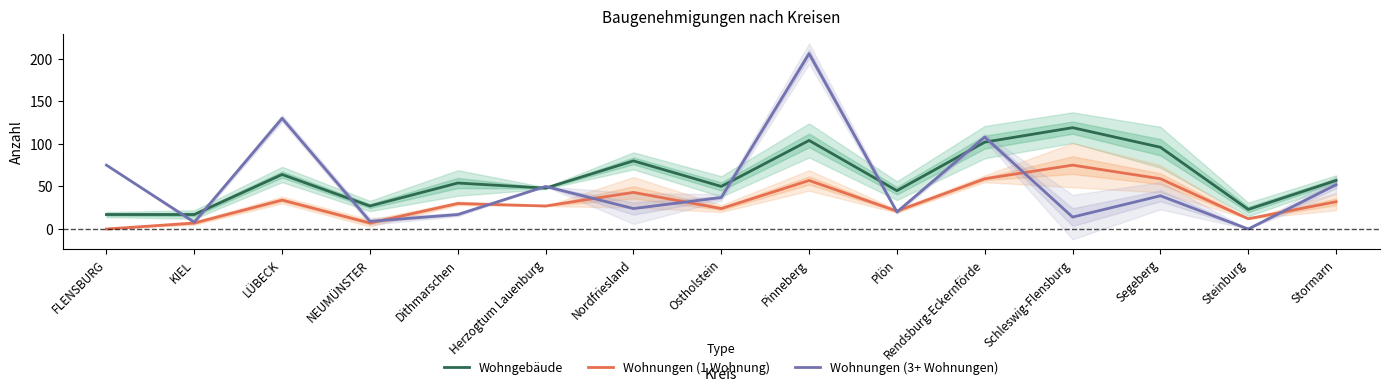

Reading right to left, extract all data points from this chart.

Wohngebäude: Stormarn=57	Steinburg=23	Segeberg=96	Schleswig-Flensburg=119	Rendsburg-Eckernförde=102	Plön=45	Pinneberg=104	Ostholstein=50	Nordfriesland=80	Herzogtum Lauenburg=48	Dithmarschen=54	NEUMÜNSTER=27	LÜBECK=64	KIEL=17	FLENSBURG=17
Wohnungen (1 Wohnung): Stormarn=32	Steinburg=12	Segeberg=59	Schleswig-Flensburg=75	Rendsburg-Eckernförde=59	Plön=21	Pinneberg=57	Ostholstein=24	Nordfriesland=43	Herzogtum Lauenburg=27	Dithmarschen=30	NEUMÜNSTER=7	LÜBECK=34	KIEL=7	FLENSBURG=0
Wohnungen (3+ Wohnungen): Stormarn=52	Steinburg=0	Segeberg=39	Schleswig-Flensburg=14	Rendsburg-Eckernförde=108	Plön=20	Pinneberg=206	Ostholstein=37	Nordfriesland=24	Herzogtum Lauenburg=50	Dithmarschen=17	NEUMÜNSTER=9	LÜBECK=130	KIEL=8	FLENSBURG=75